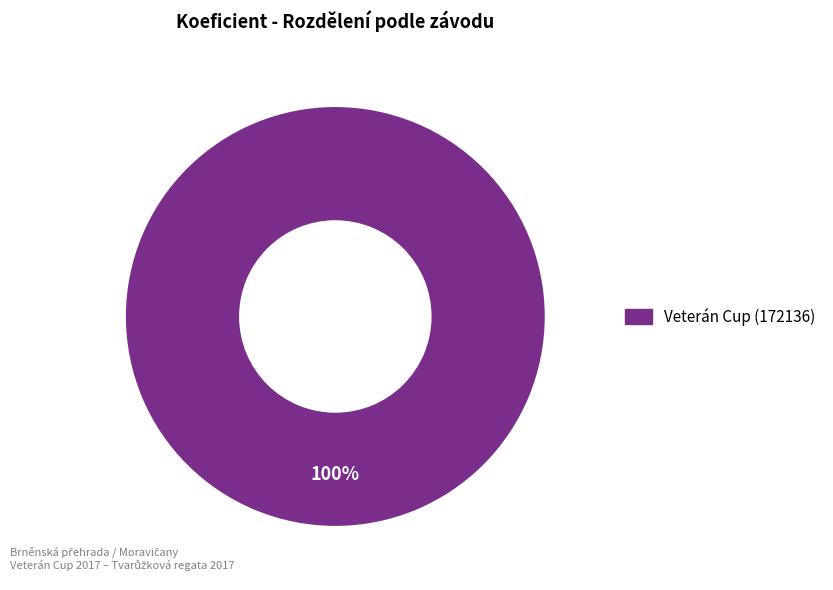

Is there any slice that represents more than half of the pie?

Yes